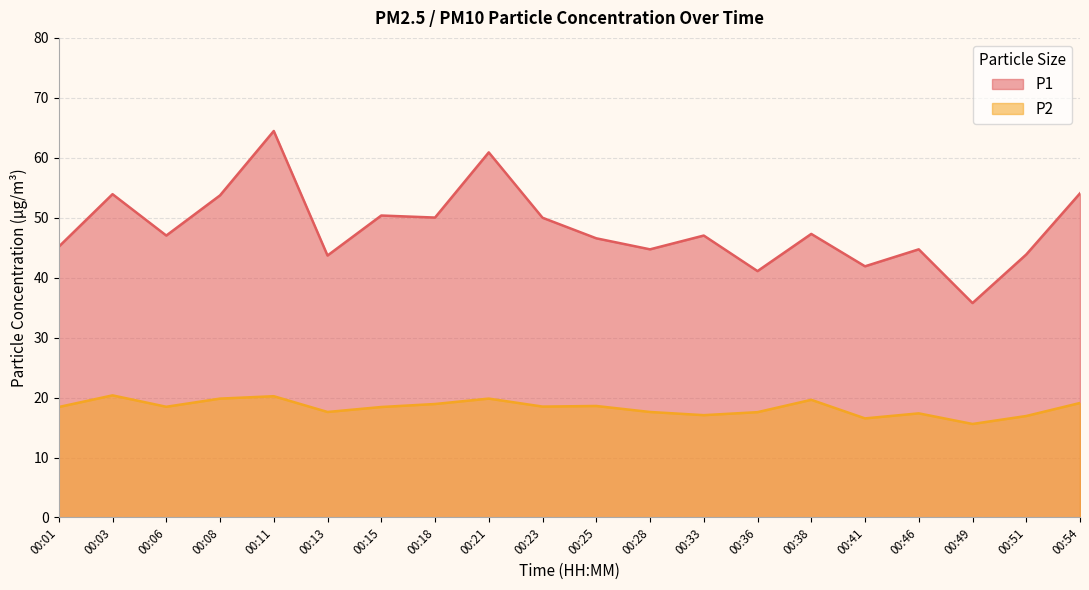

How many lines are shown in the chart?

2